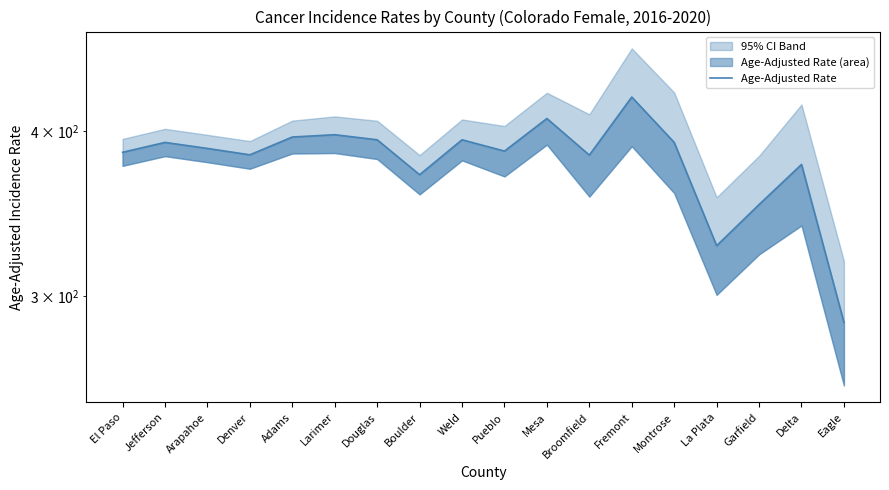

How many lines are shown in the chart?

1